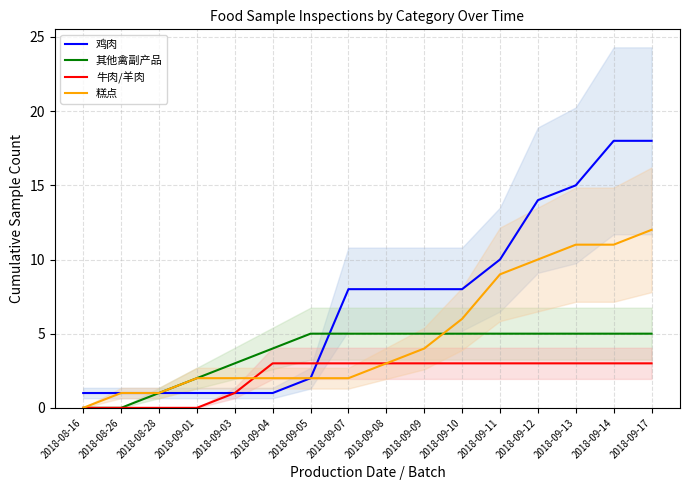

Is it true that 糕点 equals 1 at 2018-09-05?

False